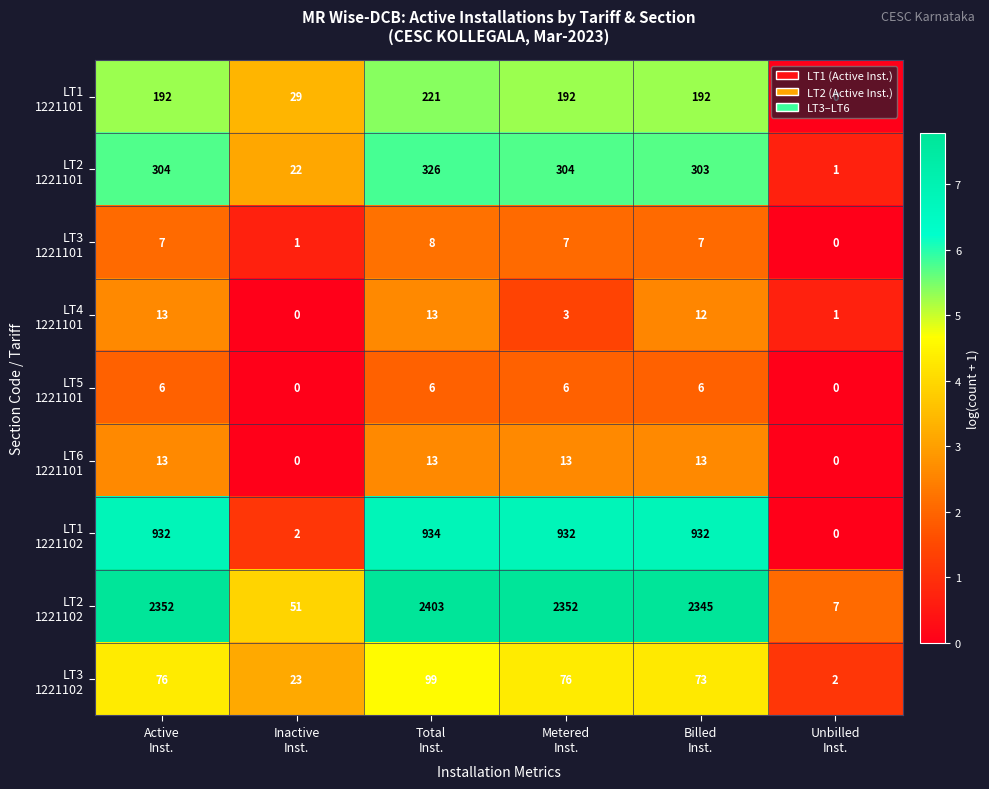

At how many categories does at least one series exceed 180?

4